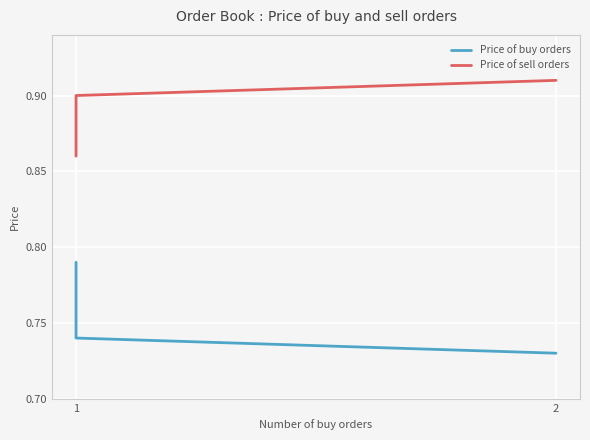

The Price of sell orders series shows 0.9 at 1. True or false?

True